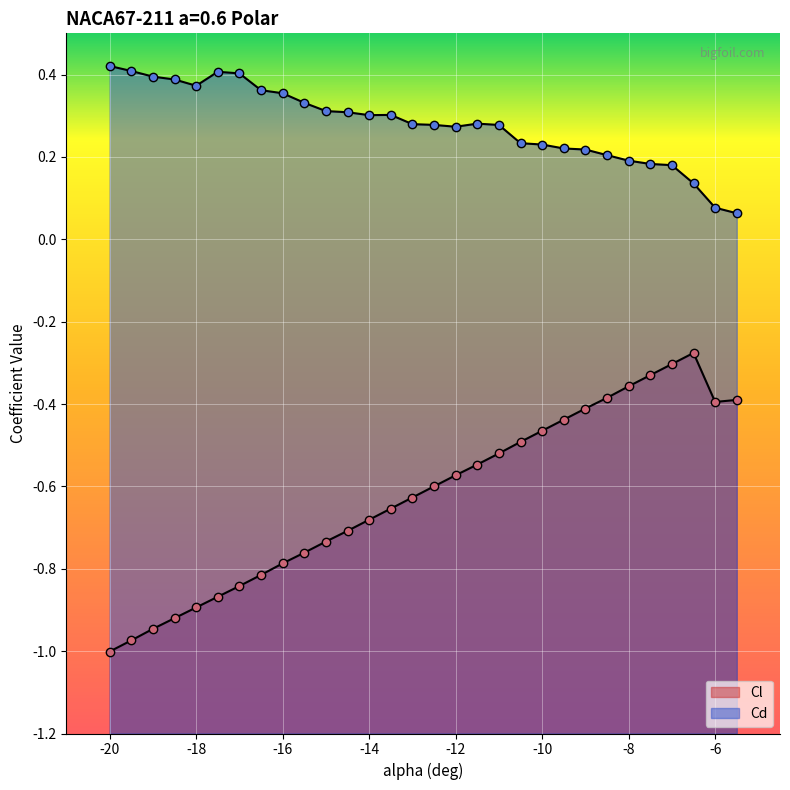

At how many categories does at least one series exceed 0?

30